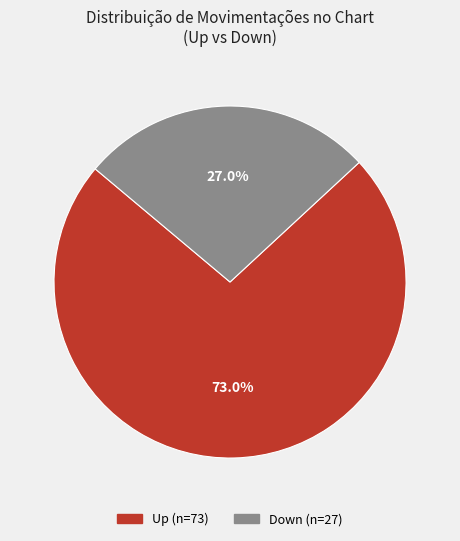

Is there any slice that represents more than half of the pie?

Yes